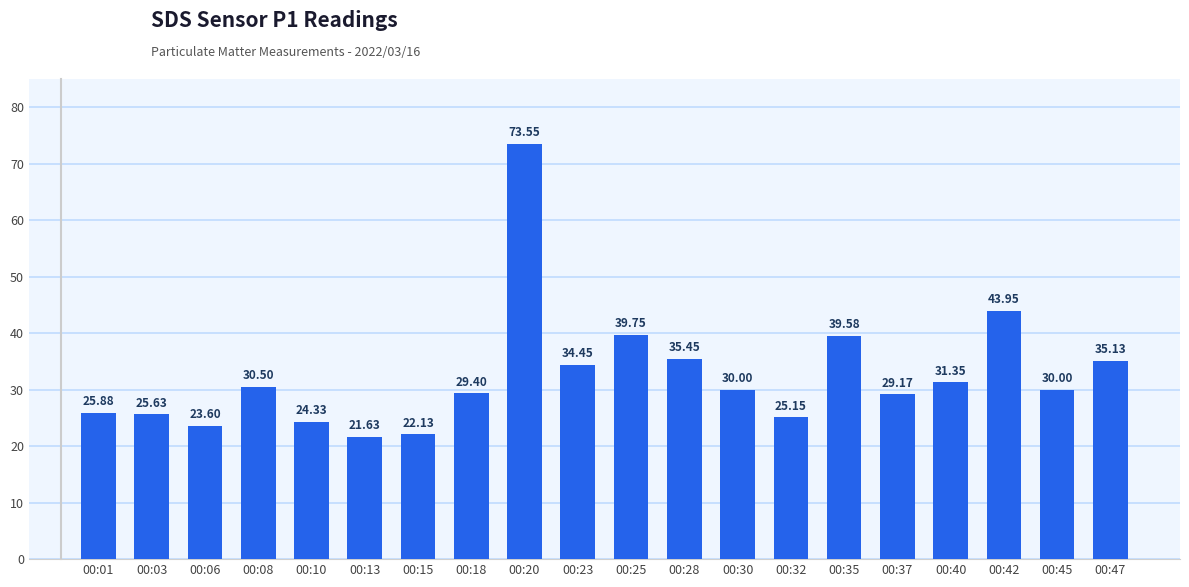

What is the difference between the second highest and minimum values?

22.3